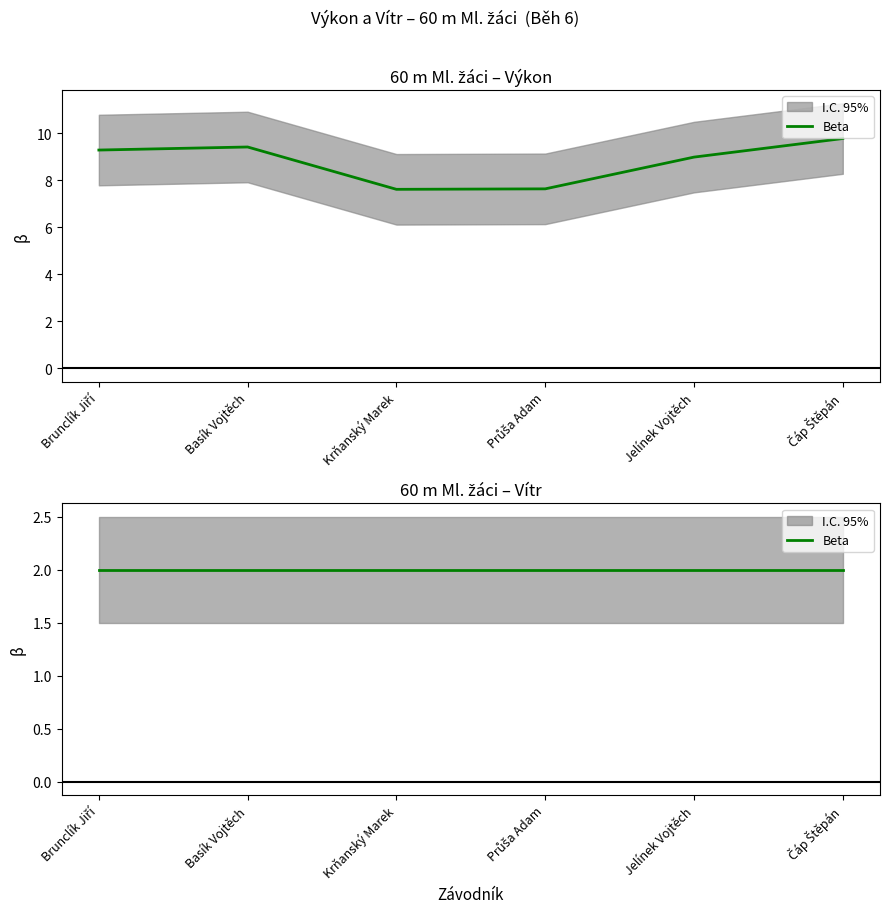

Reading left to right, list all the values displayed in this chart.

Brunclík Jiří=9.3	Basík Vojtěch=9.4	Krňanský Marek=7.6	Průša Adam=7.6	Jelínek Vojtěch=9.0	Čáp Štěpán=9.8